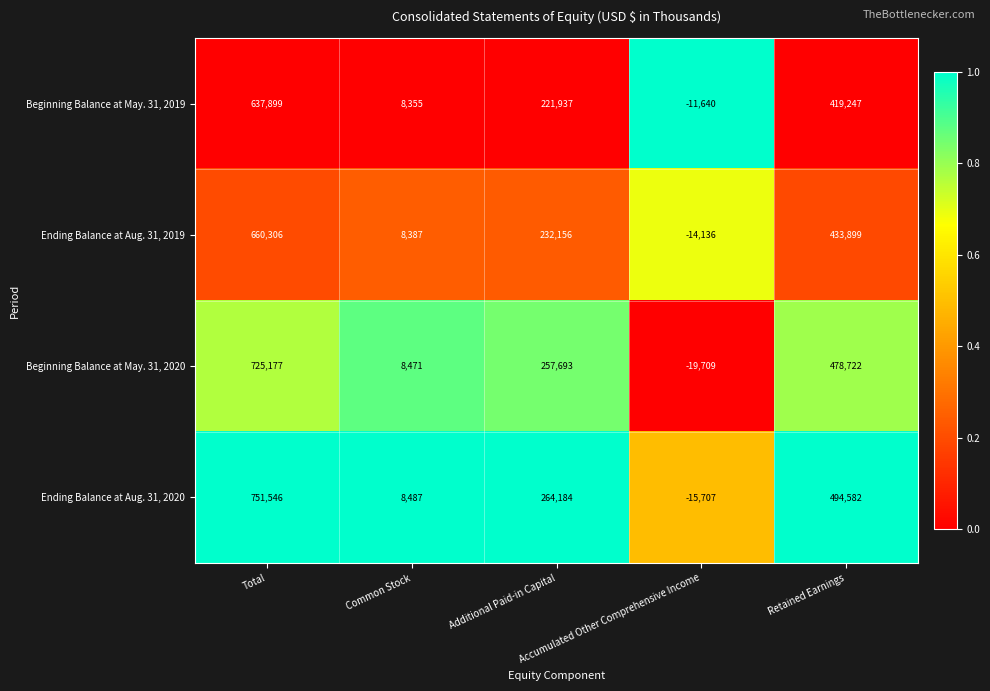

What is the difference between the maximum and minimum values in the Ending Balance at Aug. 31, 2019 series?

674442